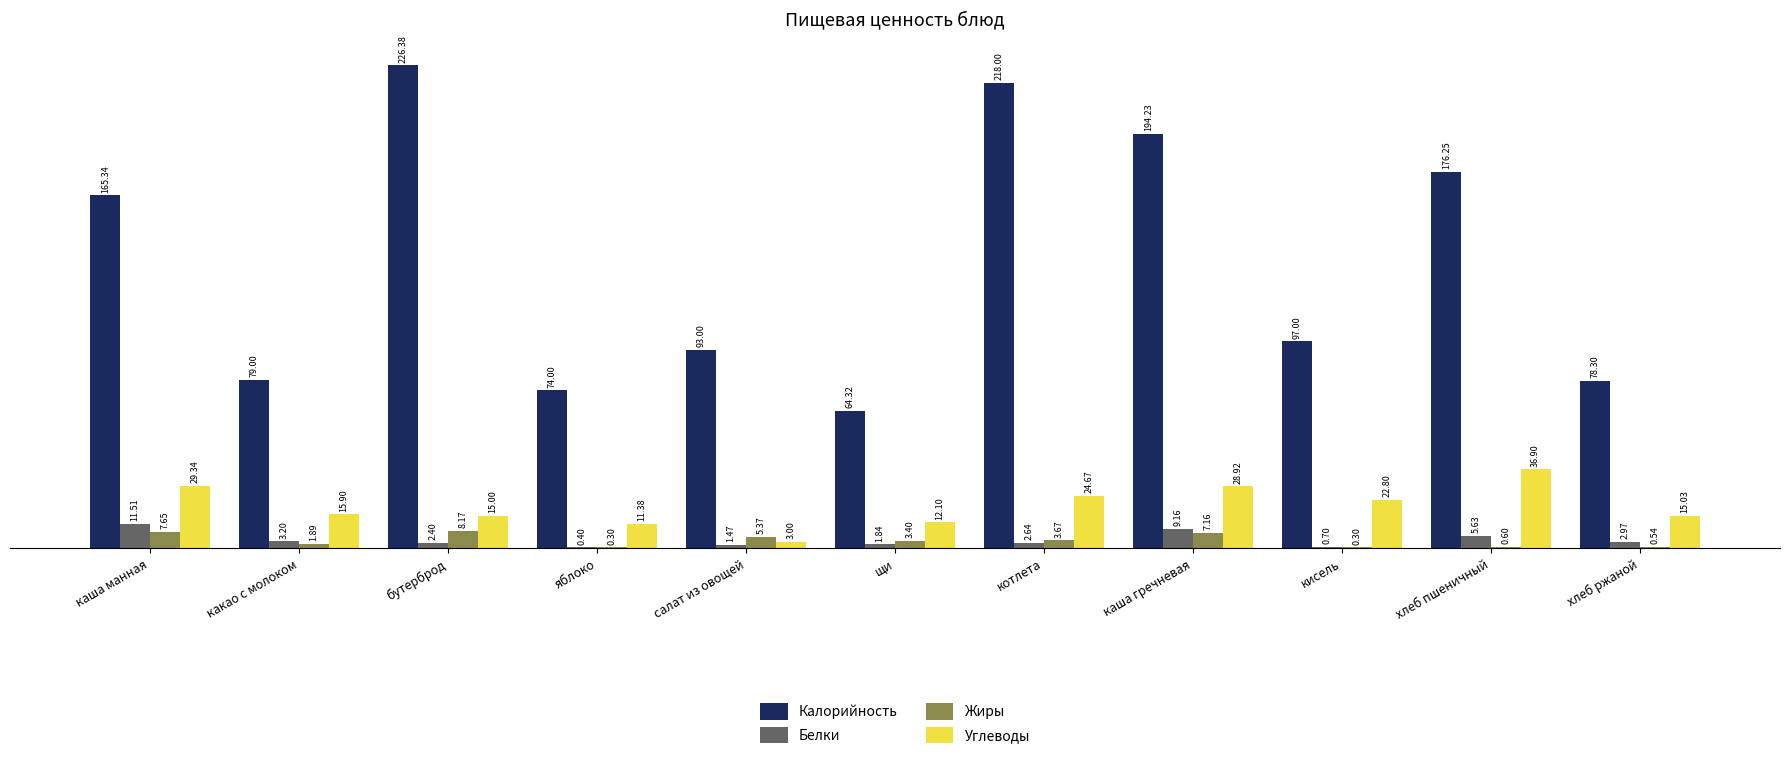

Which series has the largest range (max minus min)?

Калорийность